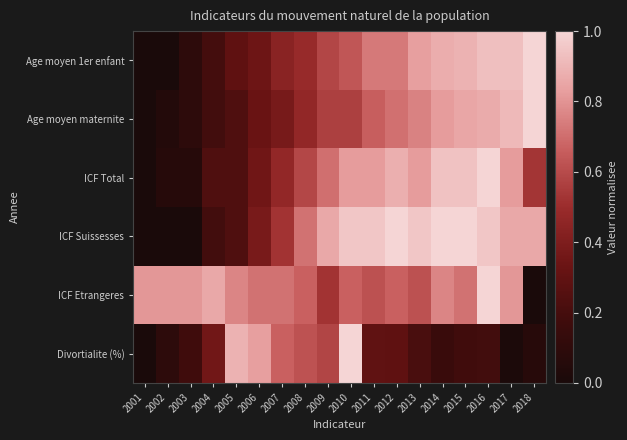

What is the total value across all series at 2007?

3.2